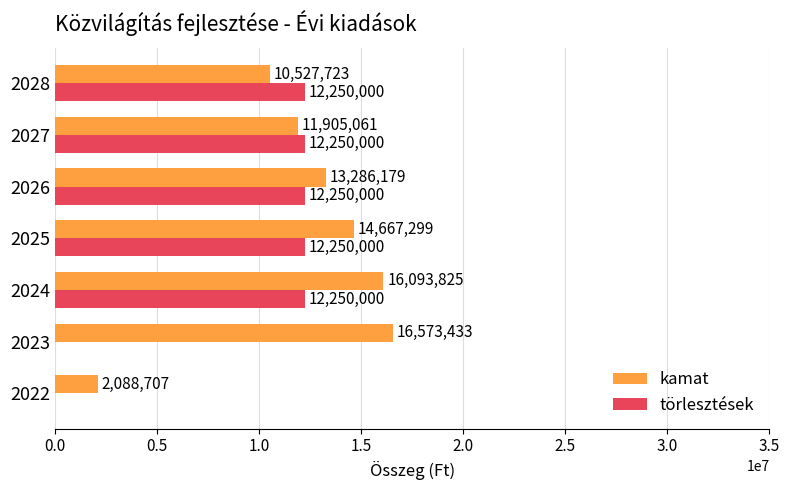

Is the value of törlesztések at 2026 greater than the value of kamat at 2025?

No